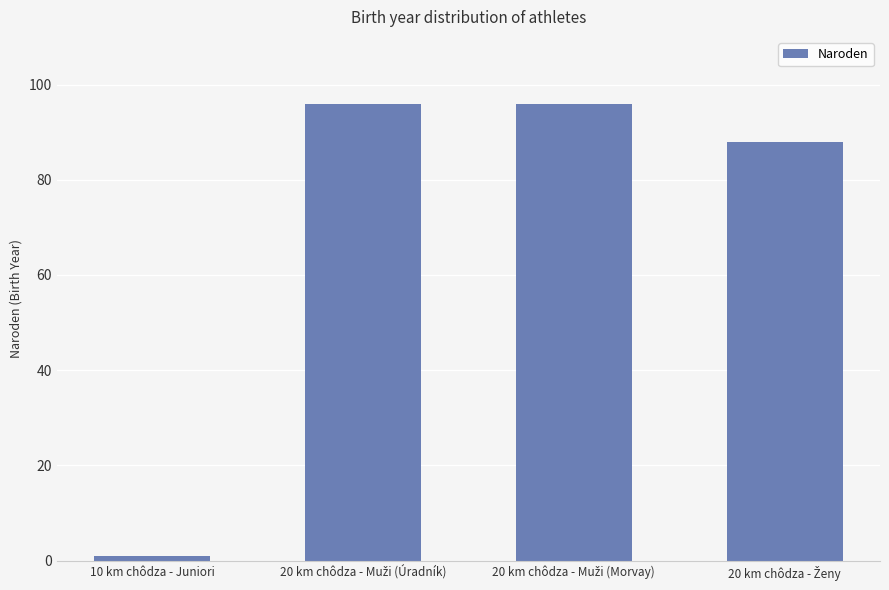

What is the average value?

70